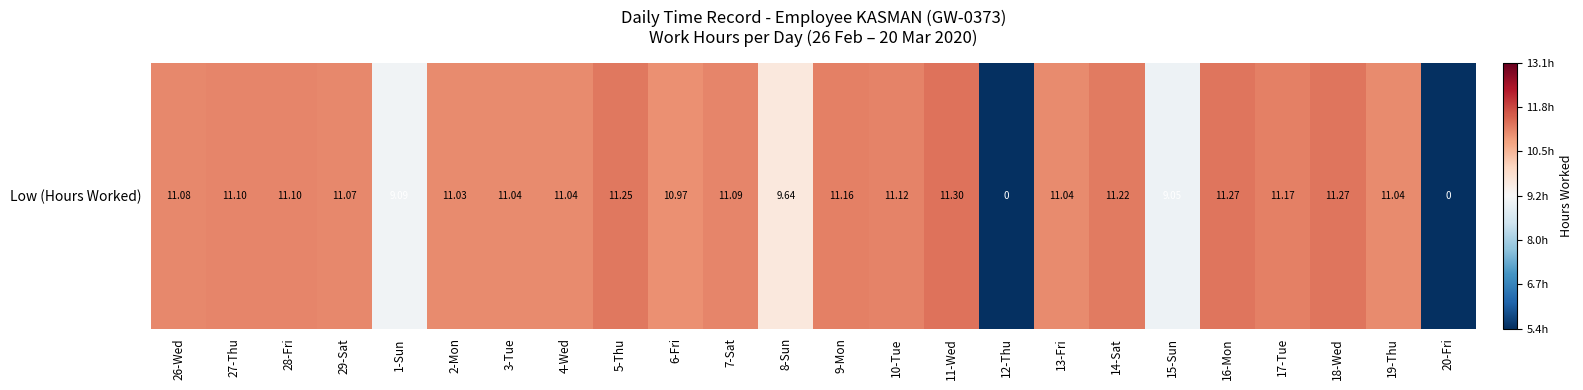

Reading left to right, transcribe all the data shown in this chart.

0.2	0.2	0.2	0.2	-1.8	0.2	0.2	0.2	0.4	0.1	0.2	-1.2	0.3	0.2	0.4	-10.9	0.2	0.3	-1.8	0.4	0.3	0.4	0.2	-10.9